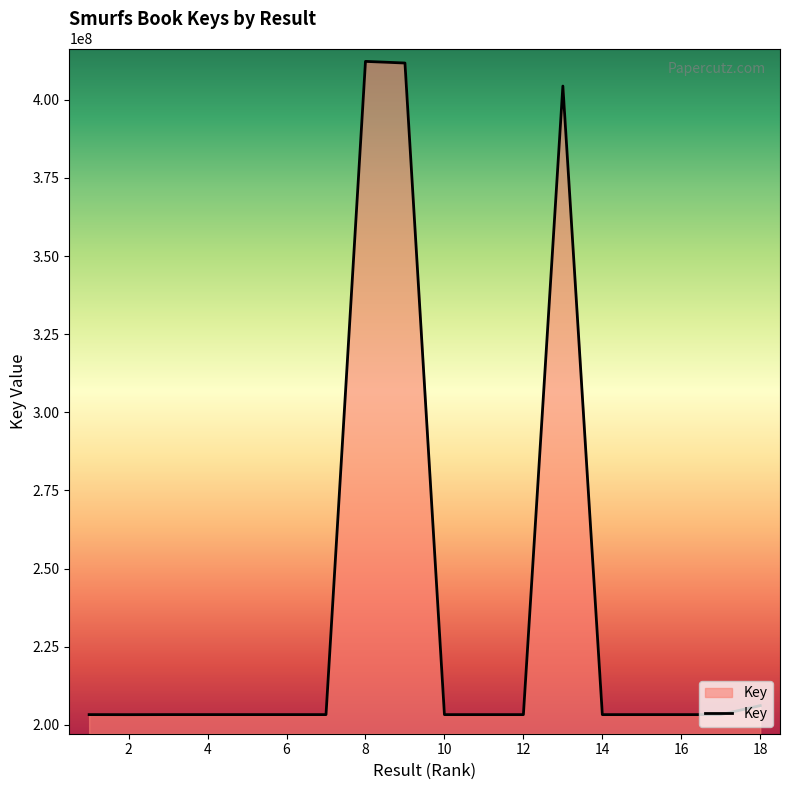

What is the difference between the maximum and minimum values?

209016339